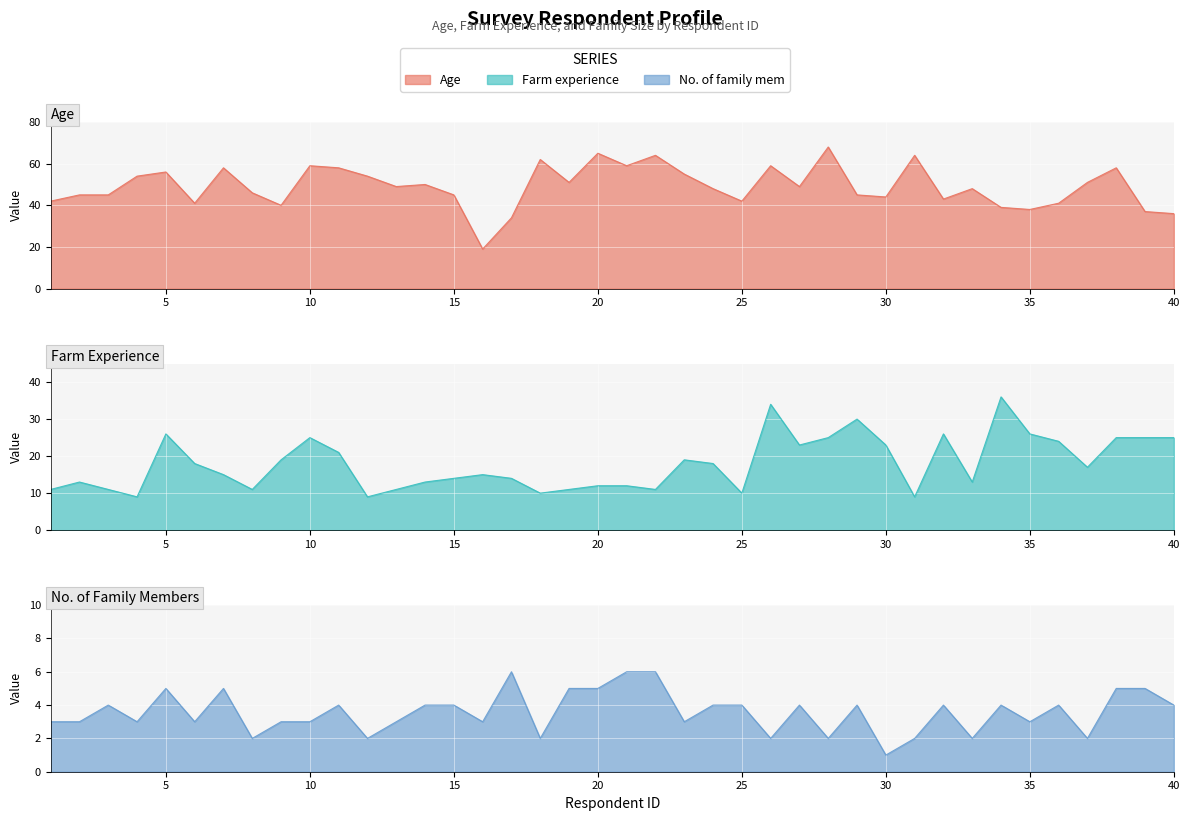

Where is Farm experience nearest to the value 22?

11